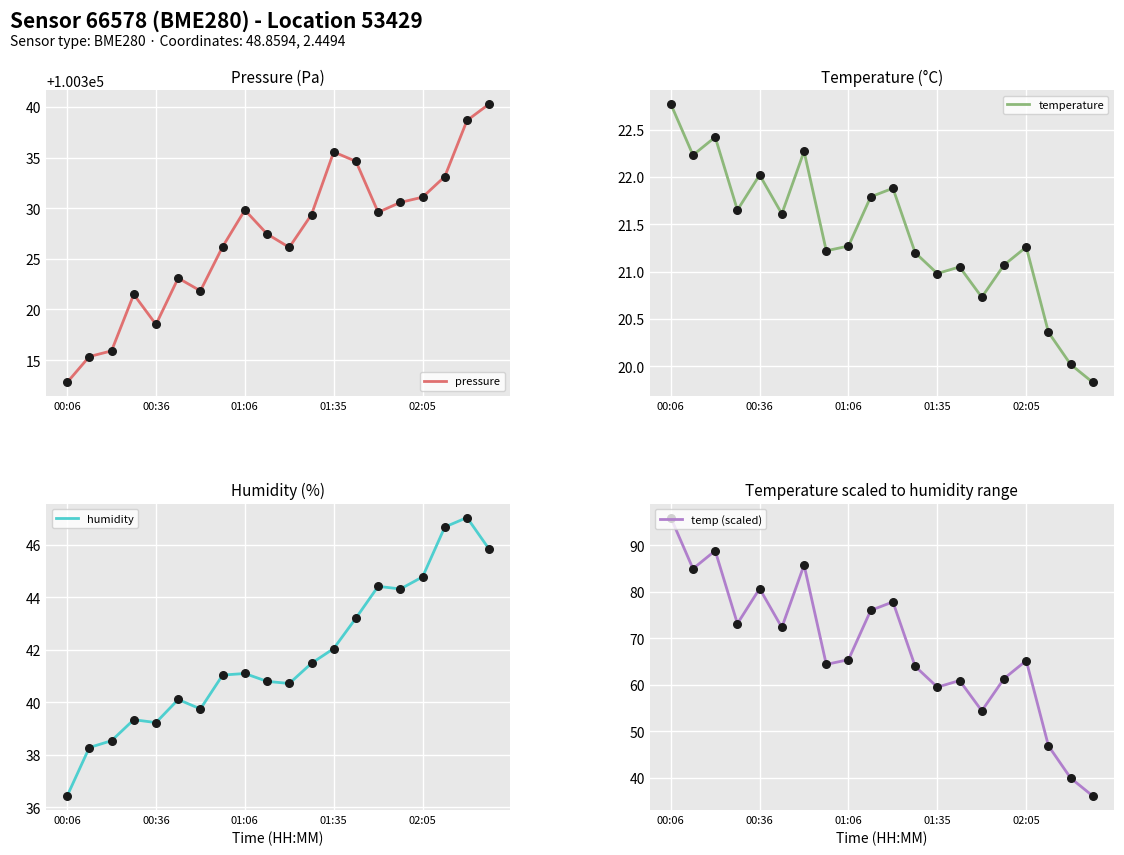

What are all the series names shown in the legend?

pressure, temperature, humidity, temp (scaled)